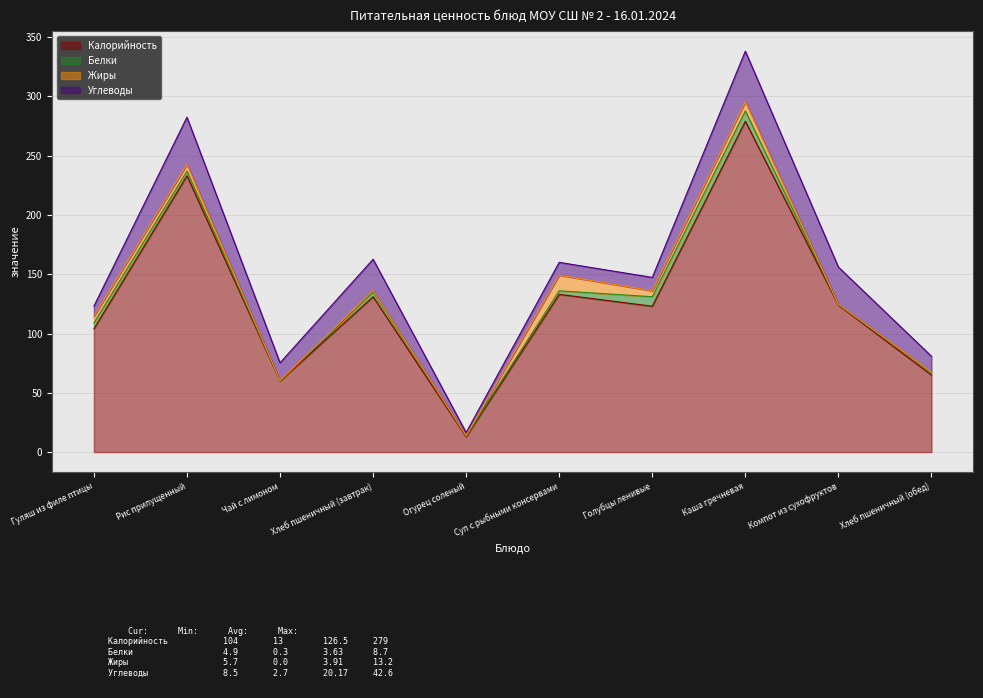

Count the number of data series in this chart.

4